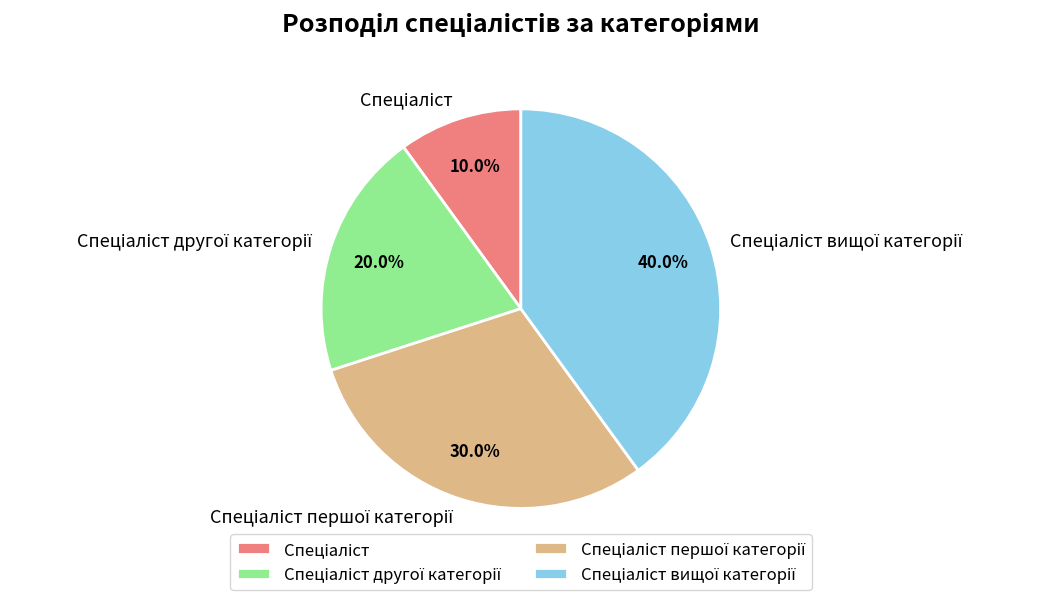

Count the number of slices in the pie.

4